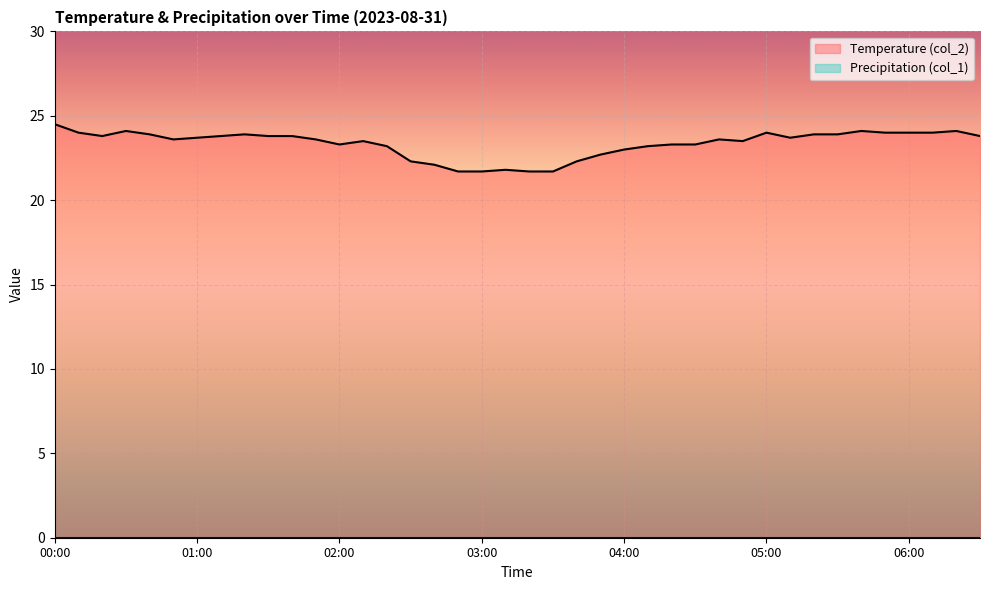

How many interior local peaks (higher than both neighbors) does the data have?

8